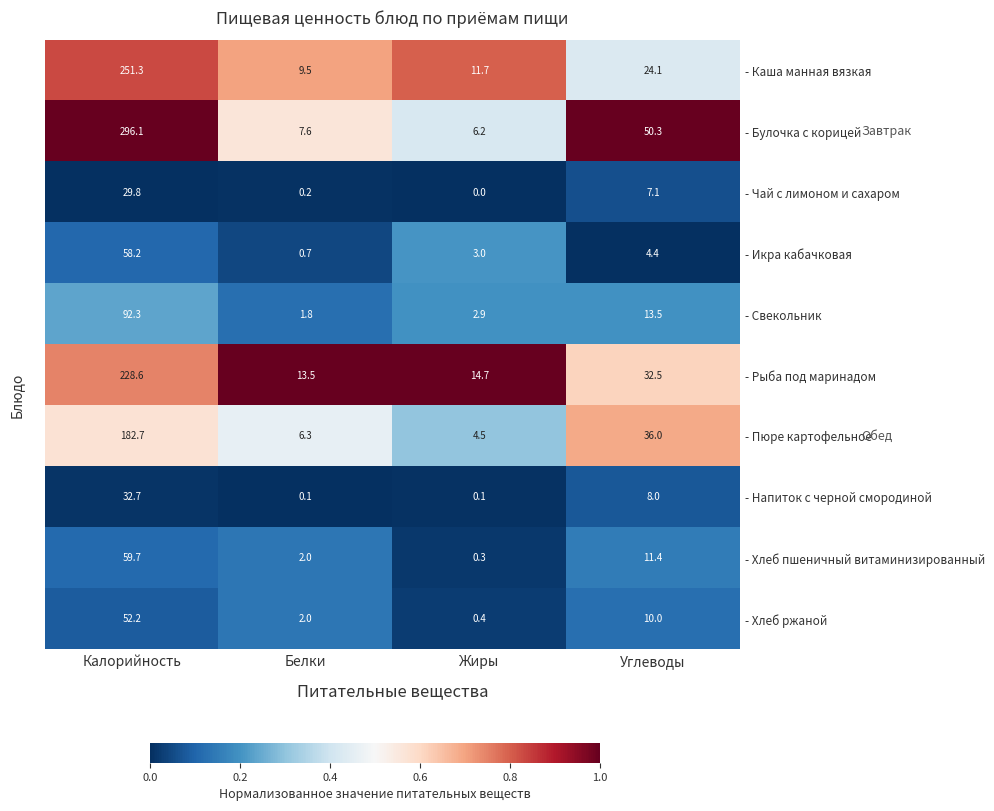

At which category does the chart reach its minimum across all series?

Жиры